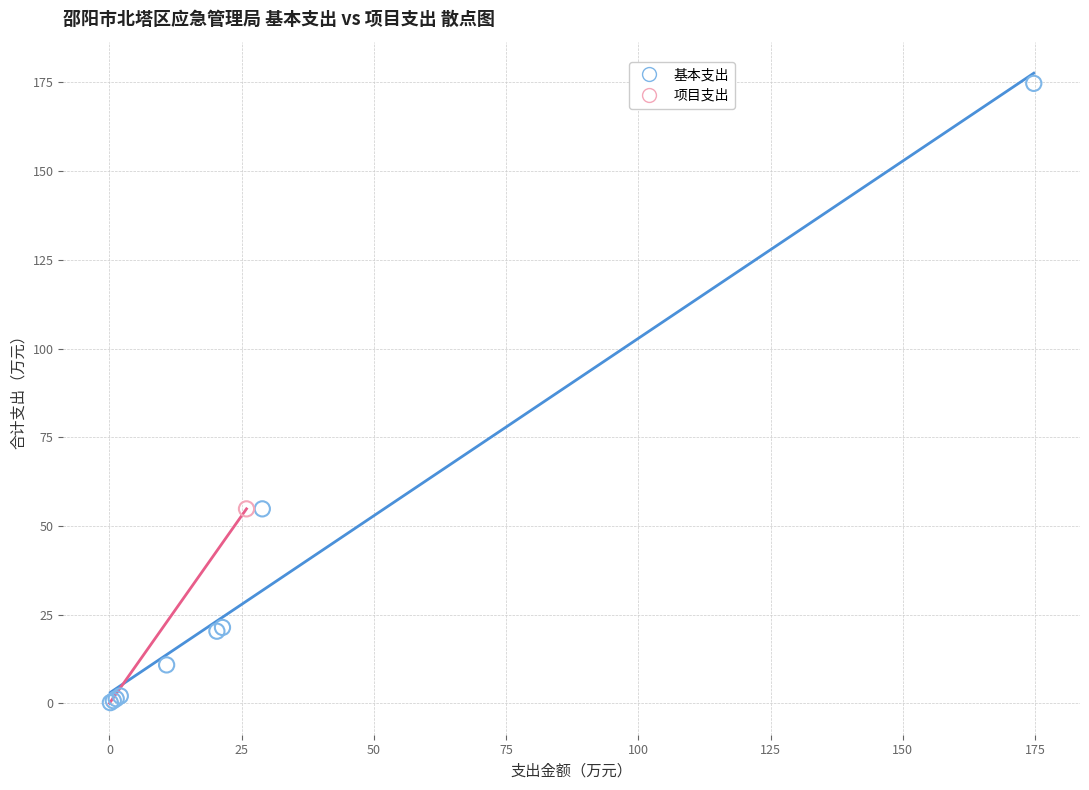

What are all the series names shown in the legend?

基本支出, 项目支出